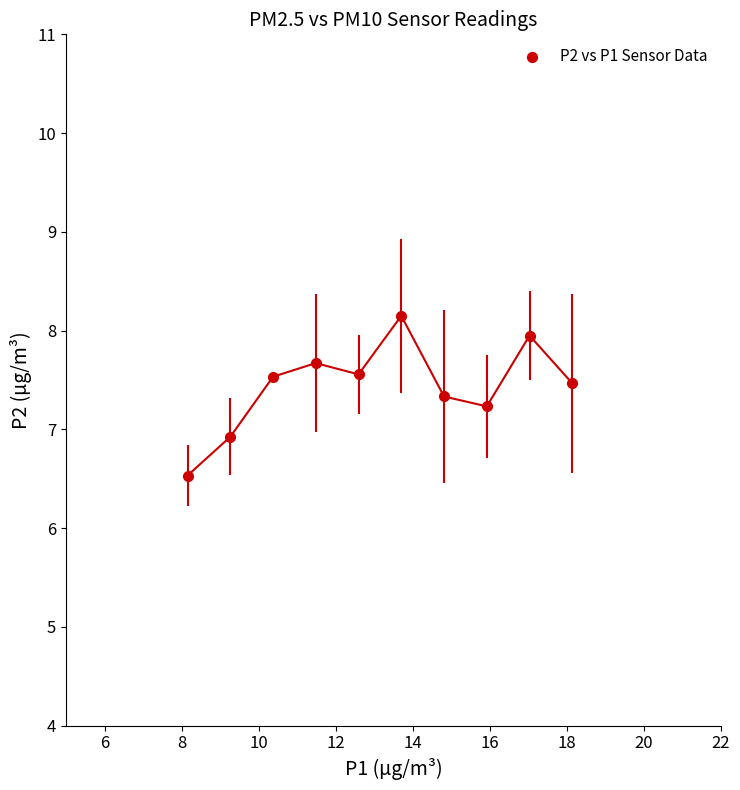

What is the smallest value displayed?

6.5